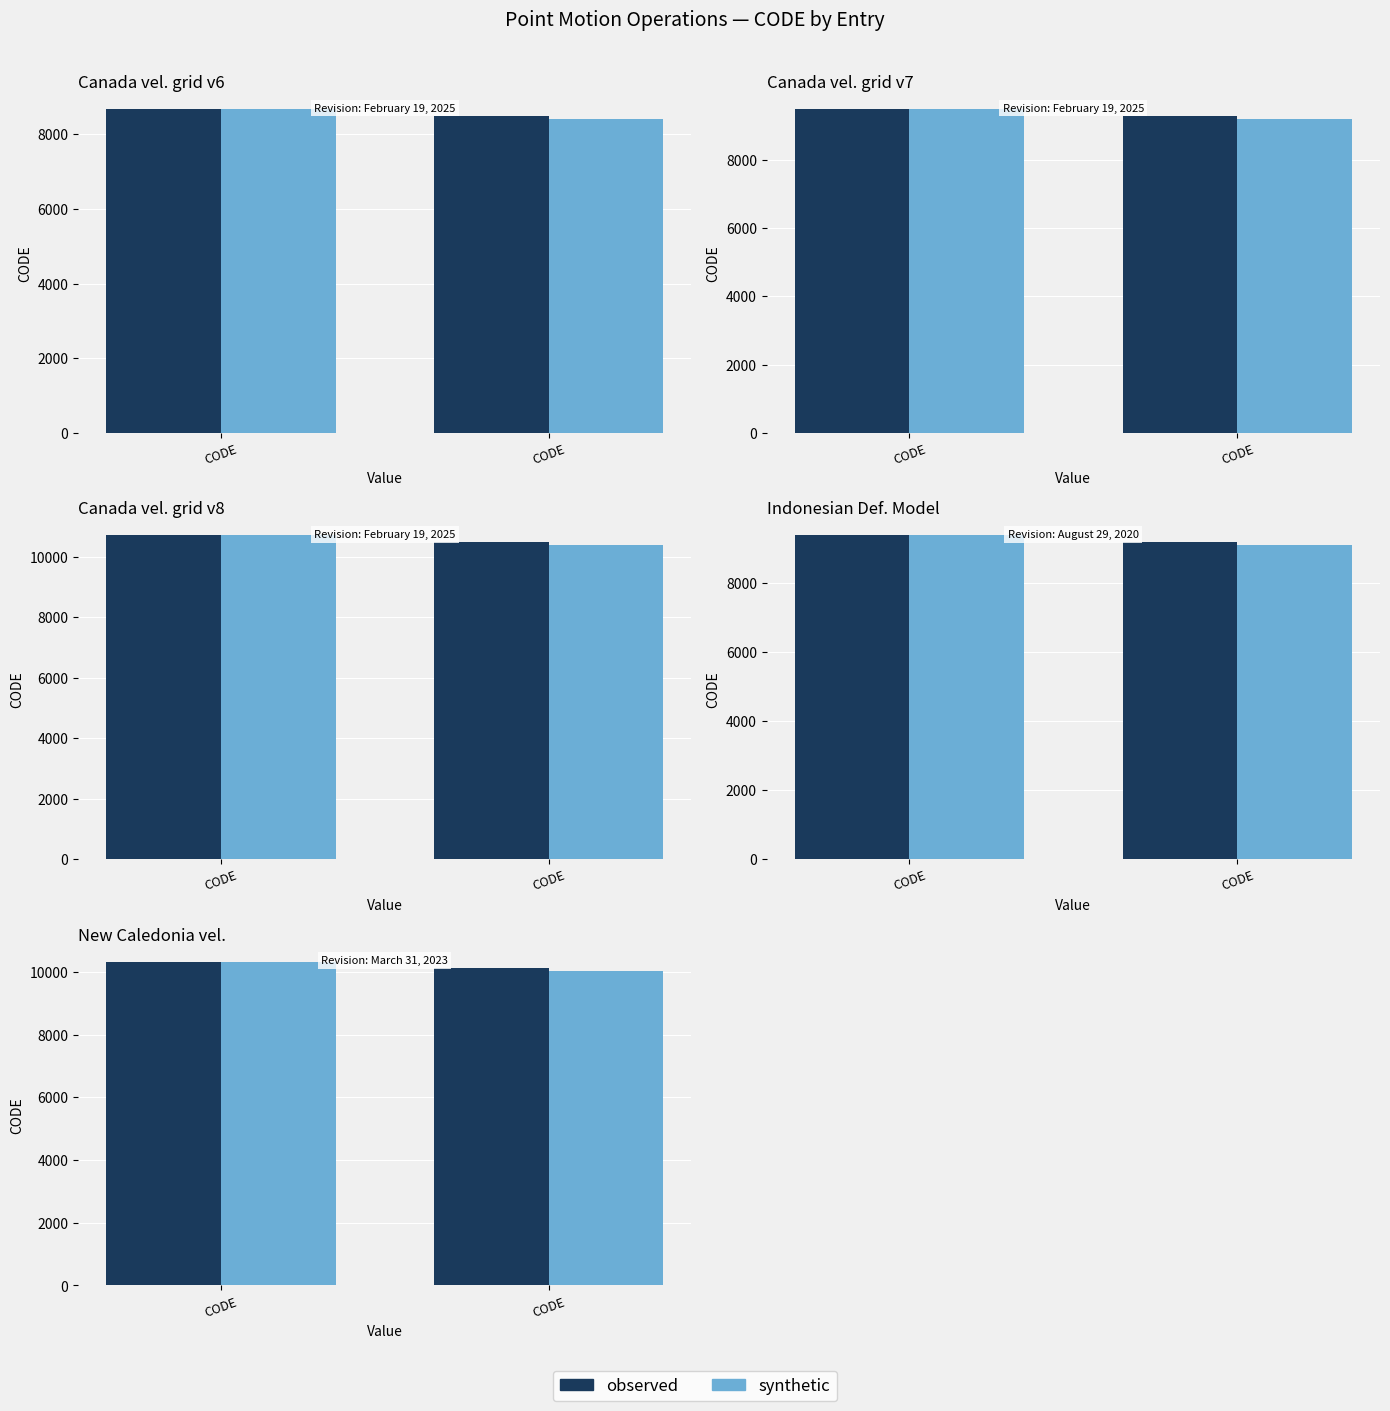

What is the value of the synthetic bar at the 2nd from the left?

10323.0